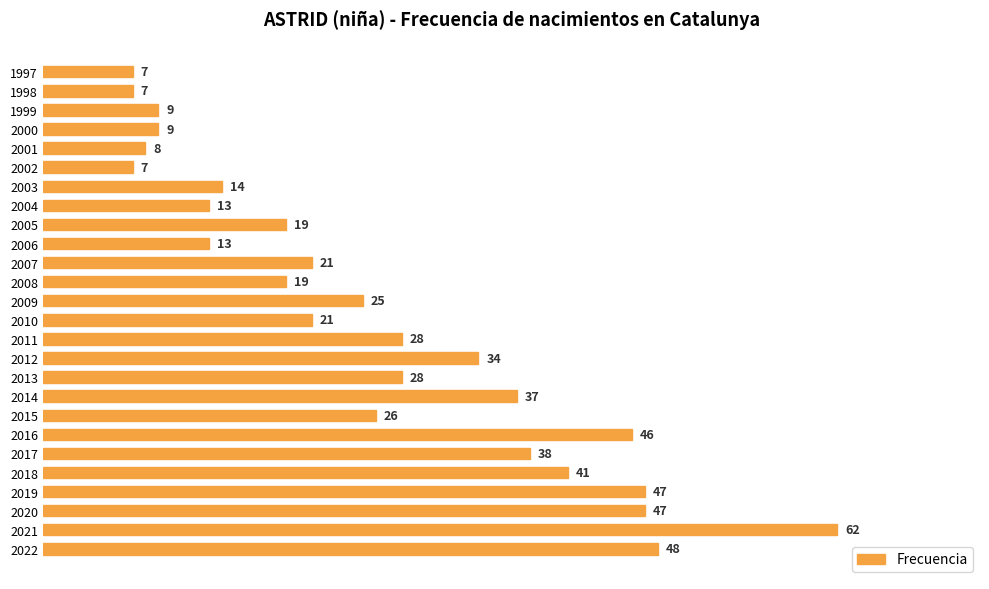

The value at 2017 is 22. True or false?

False